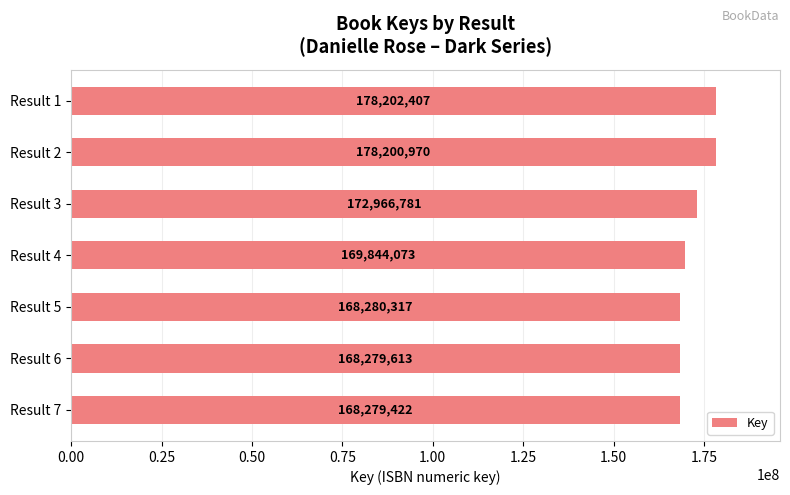

Rank the categories by value from lowest to highest.

Result 7, Result 6, Result 5, Result 4, Result 3, Result 2, Result 1